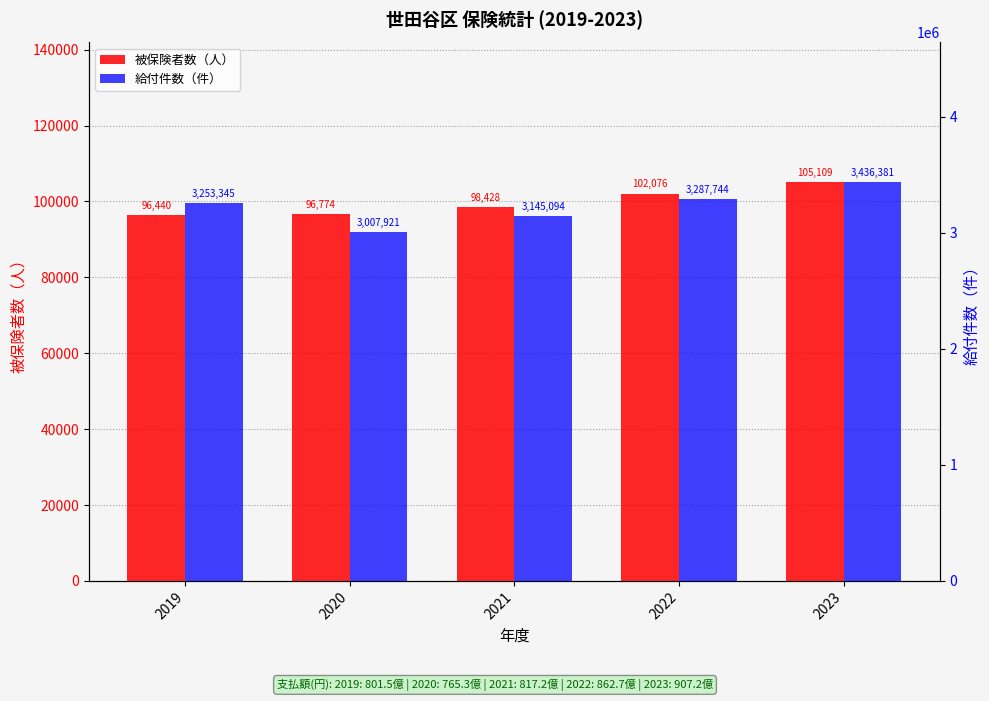

What is the value of the 被保険者数（人） bar at the 5th from the left?

105109